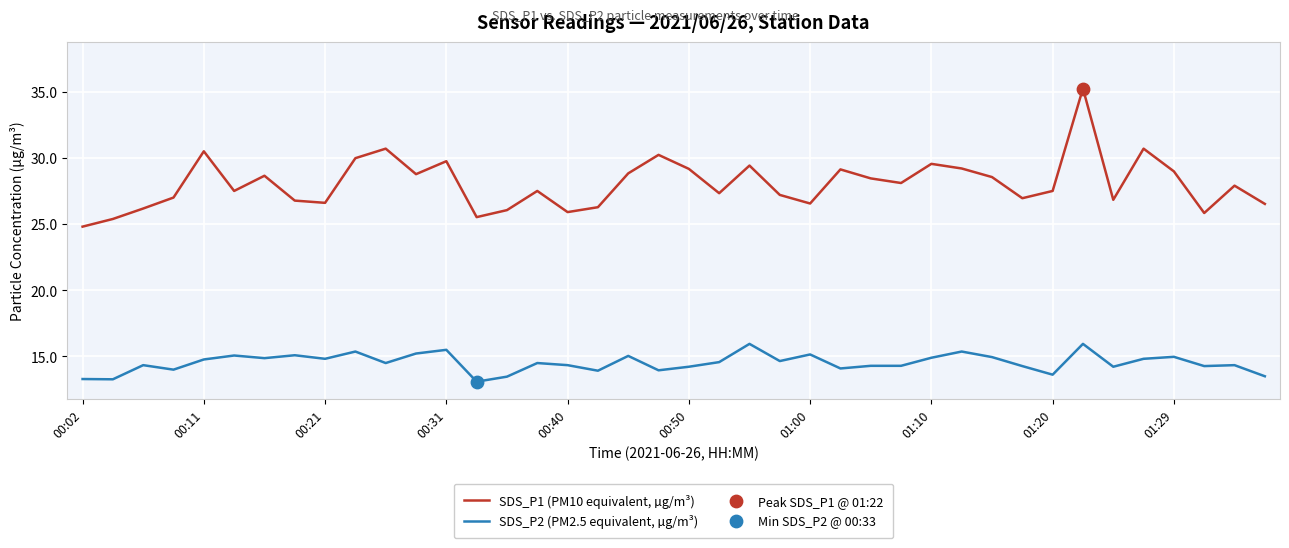

Which series has the widest spread of values?

SDS_P1 (PM10 equivalent, µg/m³)